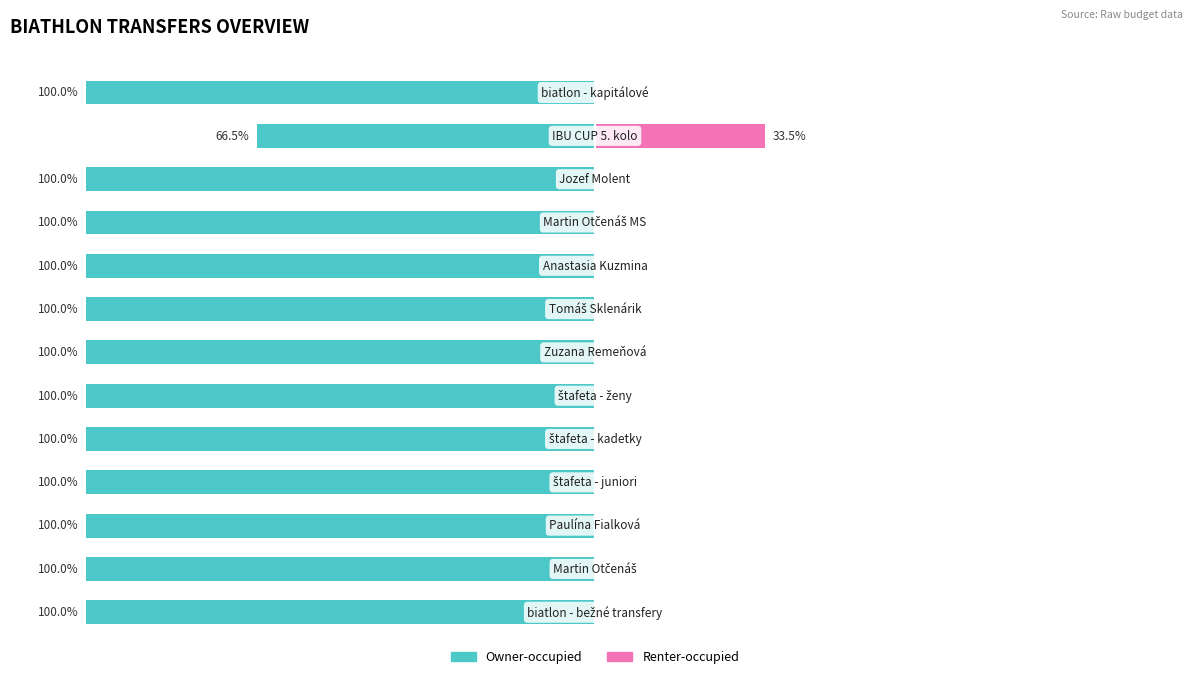

What is the sum of the Owner-occupied values at 8 and 12?

-200.0